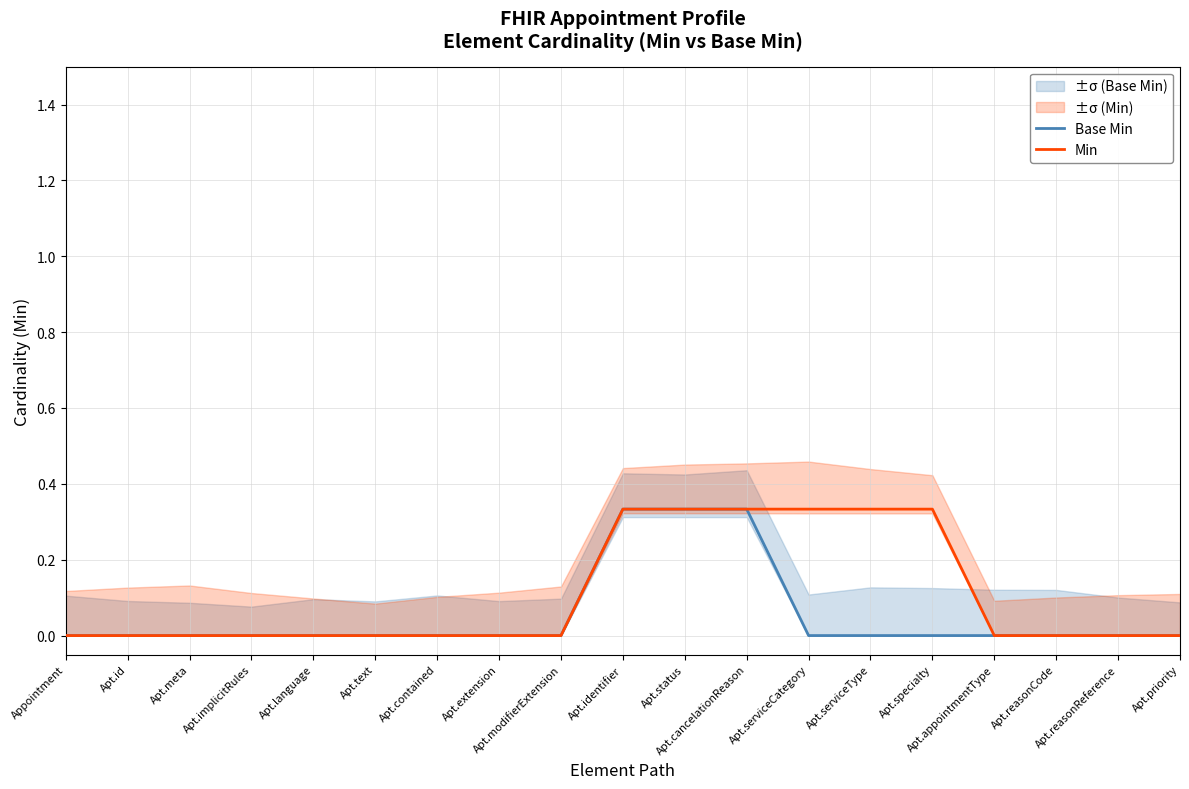

What is the maximum value for Min?

0.3